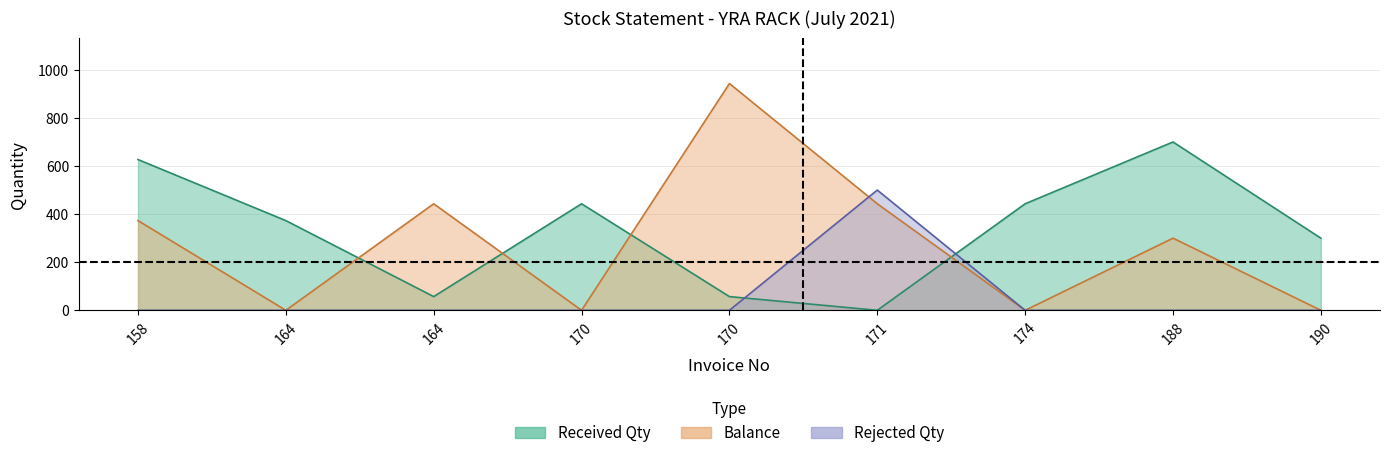

At which label does Received Qty reach its minimum?

171